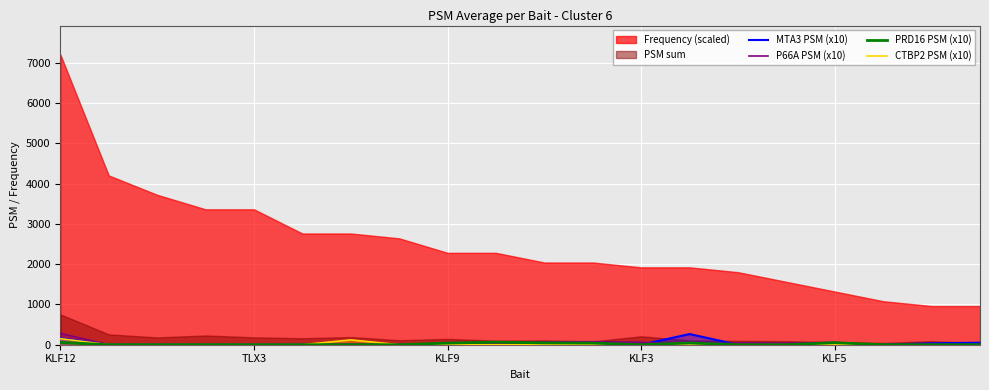

Where is CTBP2 PSM (x10) nearest to the value 75?

6